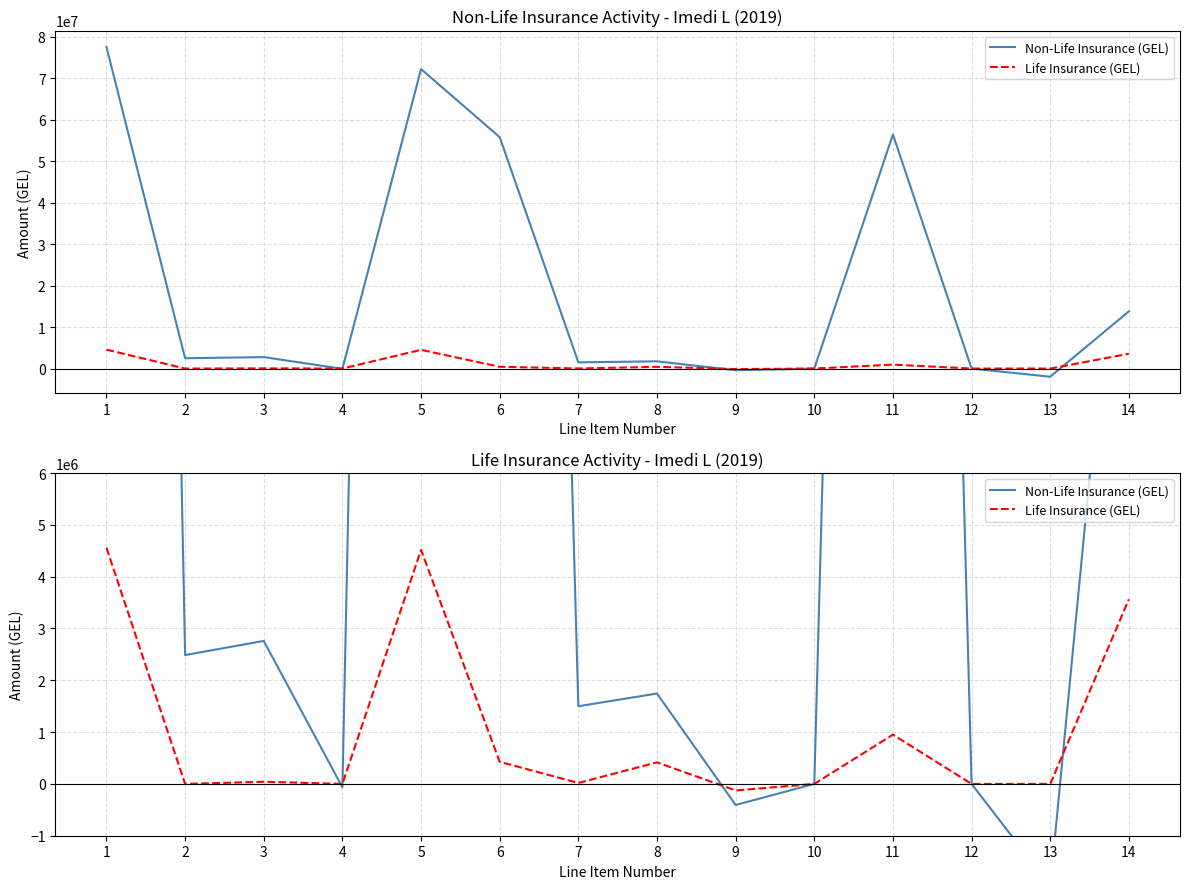

What is the difference between the Non-Life Insurance (GEL) values at 2 and 10?

2486918.2